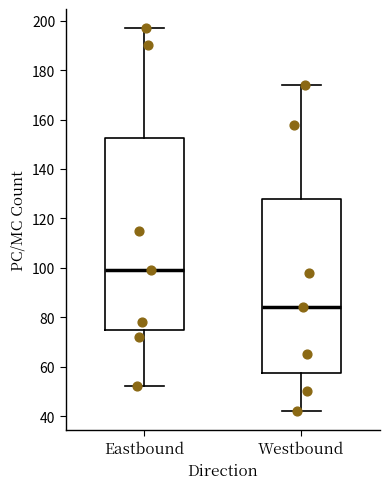

Where is the upper edge of the box for Westbound on the y-axis? The values are not printed on the chart, so give them approximately, as read against the axis.

128